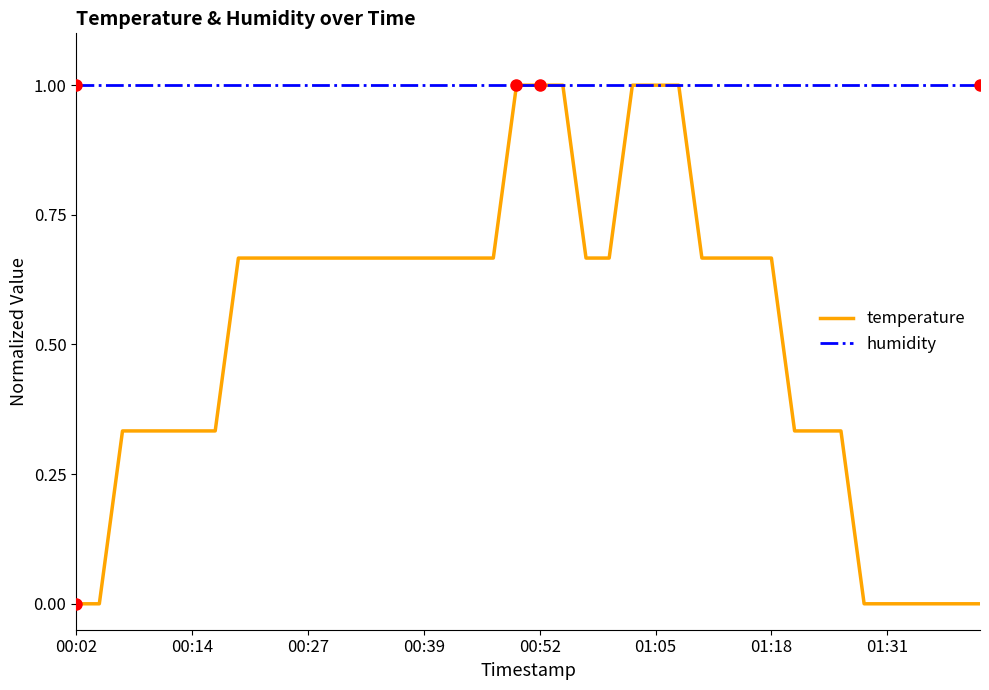

Which series has the largest range (max minus min)?

temperature